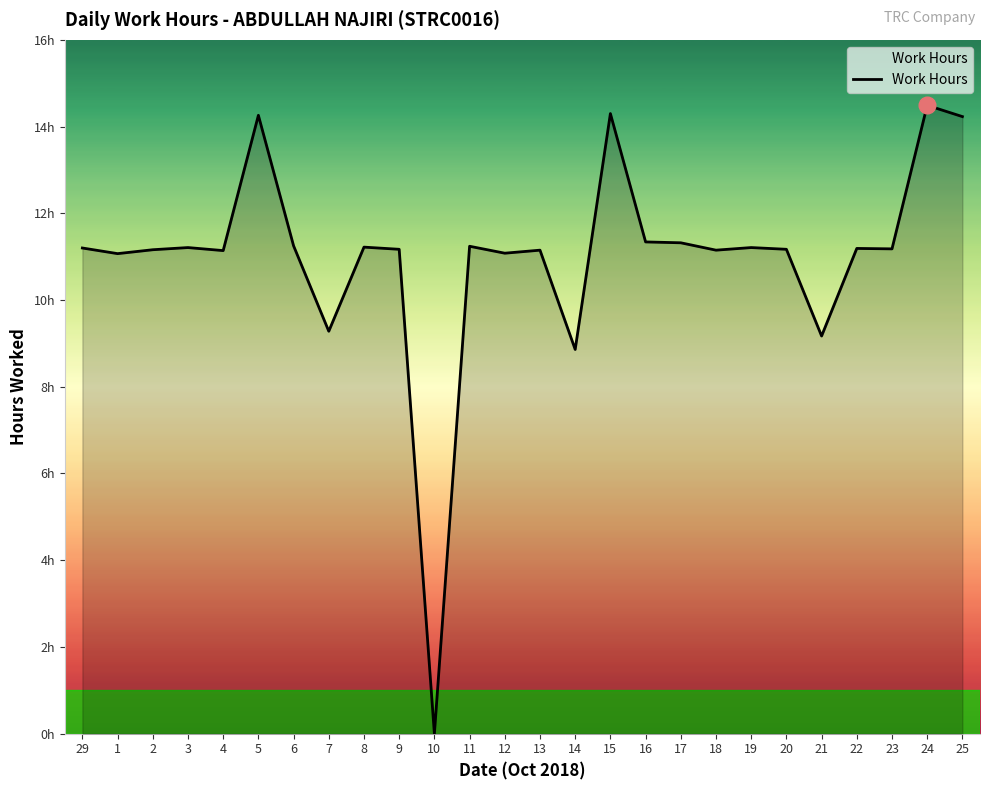

Does the chart display data point markers on the line(s)?

No